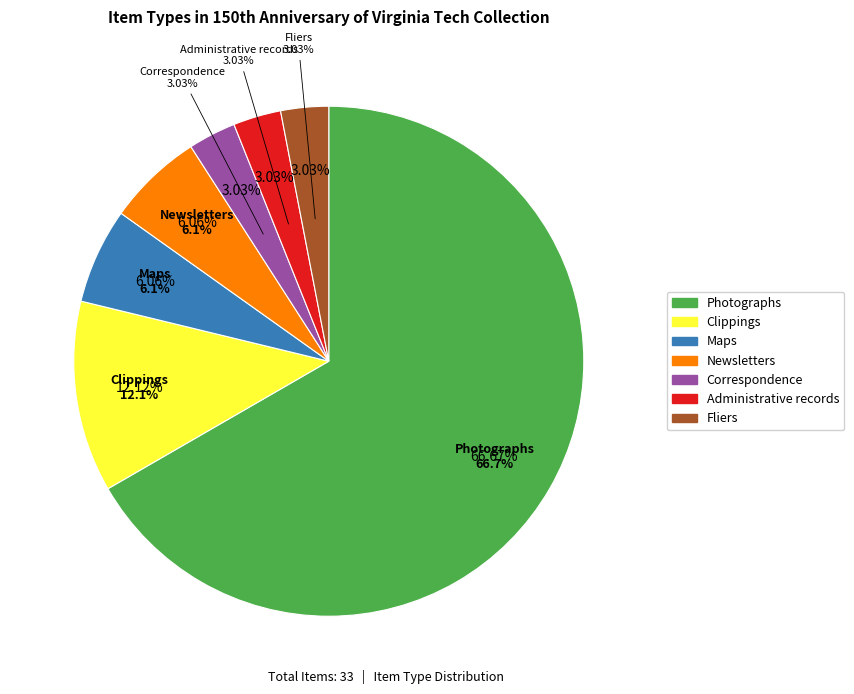

Is it true that Photographs is 55% of the pie?

False